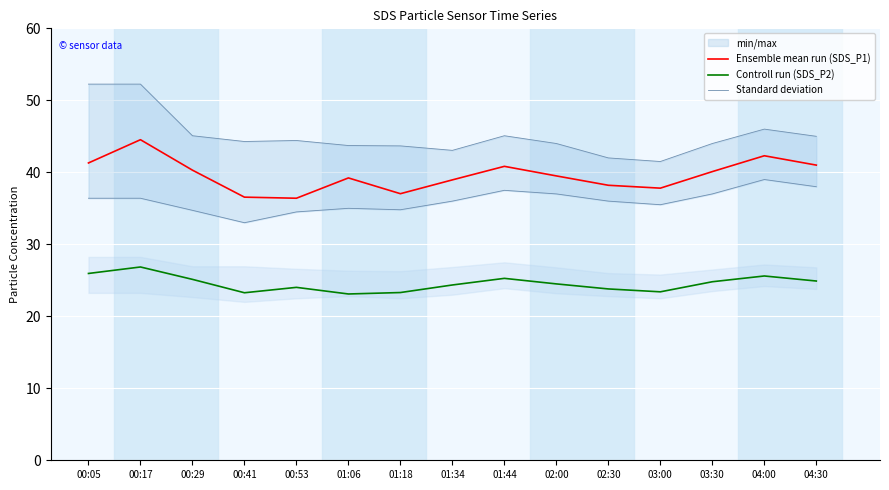

Is it true that Standard deviation equals 14.3 at 00:53?

False